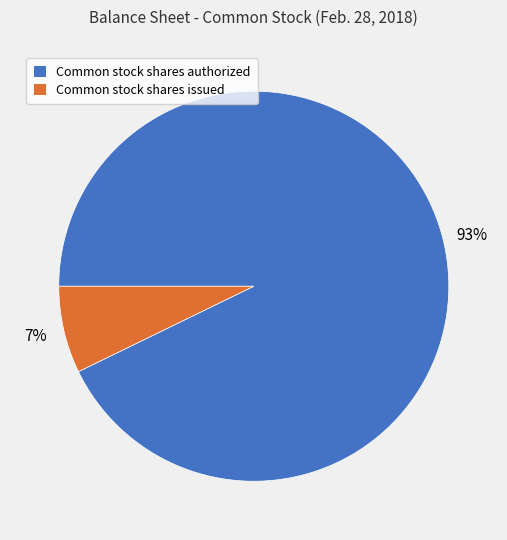

Does any single category account for the majority?

Yes